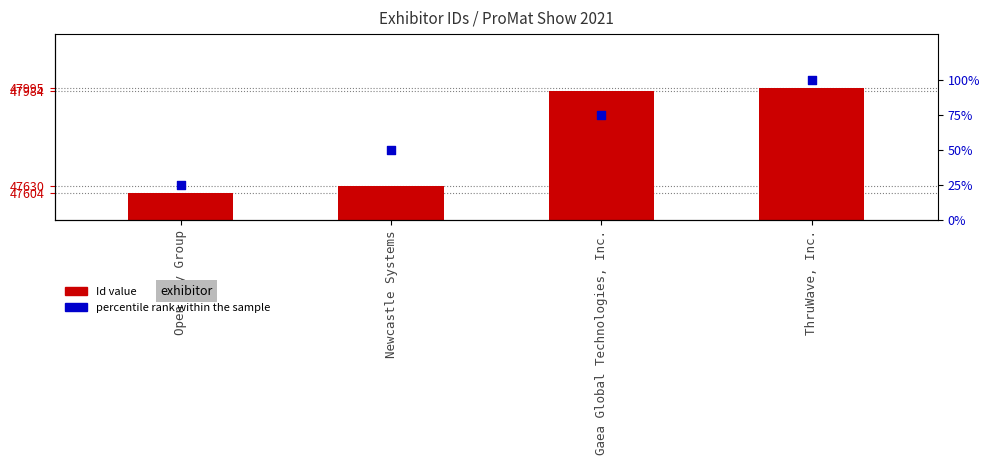

Which series has the largest total across all categories?

Id value